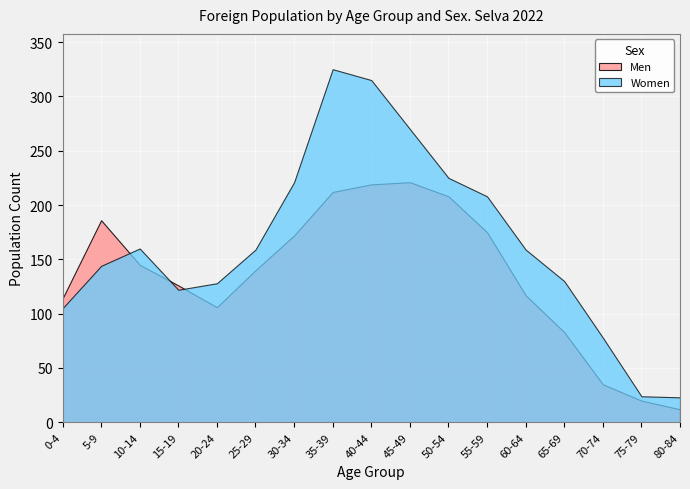

List the series in order of their overall mean, highest first.

Women, Men